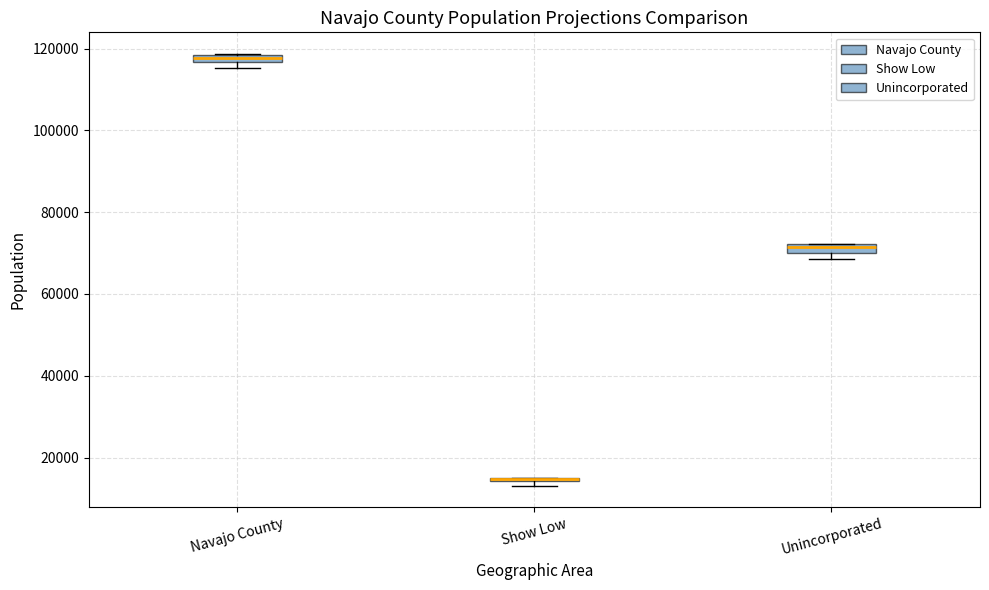

Where is the upper edge of the box for Navajo County on the y-axis? The values are not printed on the chart, so give them approximately, as read against the axis.

118000